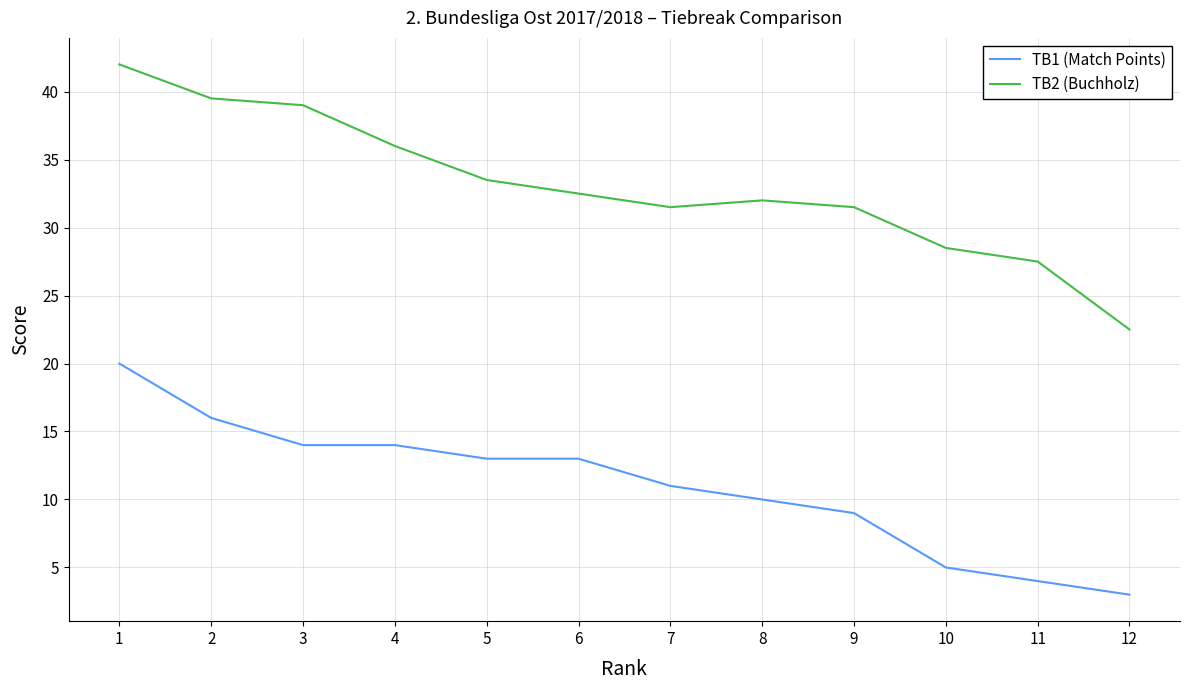

What is the average value of the TB1 (Match Points) series?

11.0